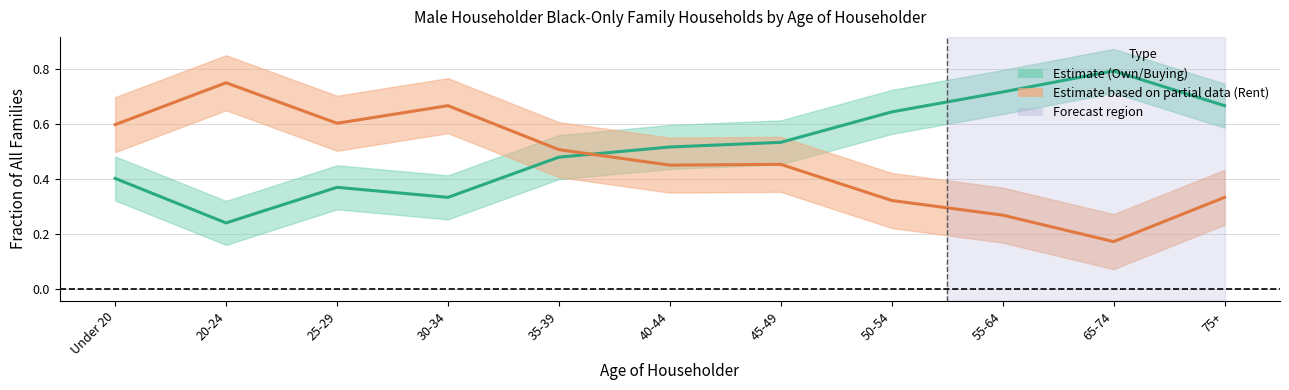

Reading left to right, list all the values displayed in this chart.

Own/Buying: 0.4	0.2	0.4	0.3	0.5	0.5	0.5	0.6	0.7	0.8	0.7
Rent: 0.6	0.8	0.6	0.7	0.5	0.5	0.5	0.3	0.3	0.2	0.3